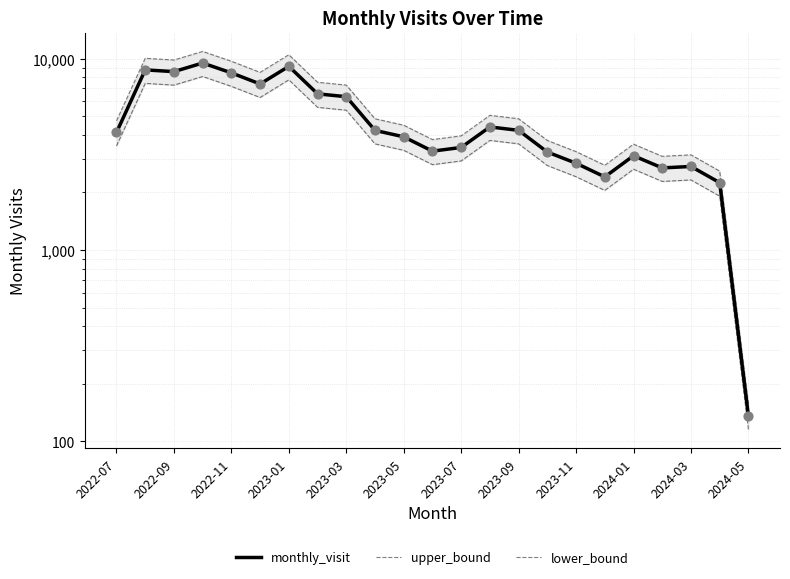

What is the total value across all series at 2024-01?

9339.0